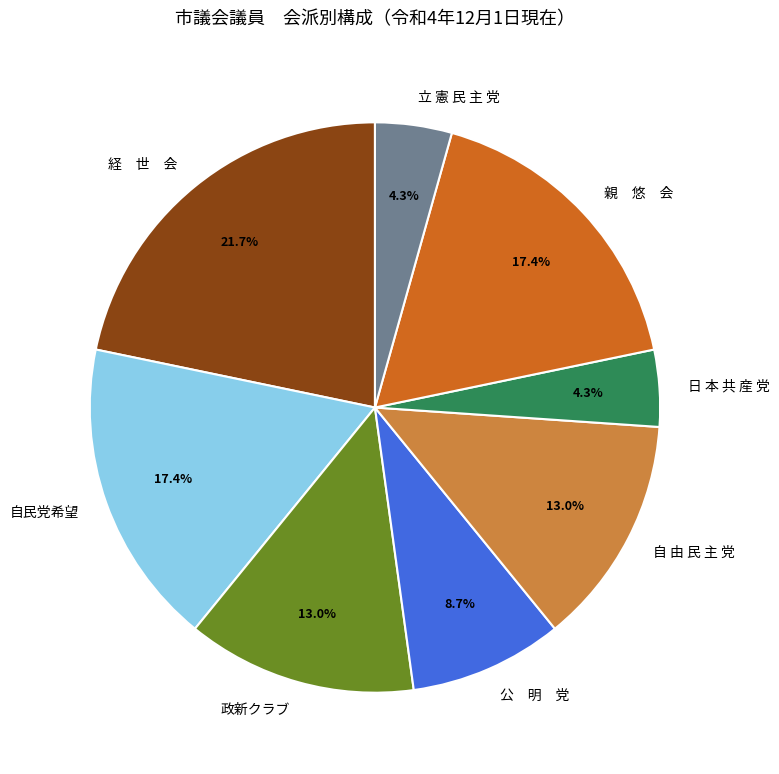

Which slice is the largest?

経 世 会